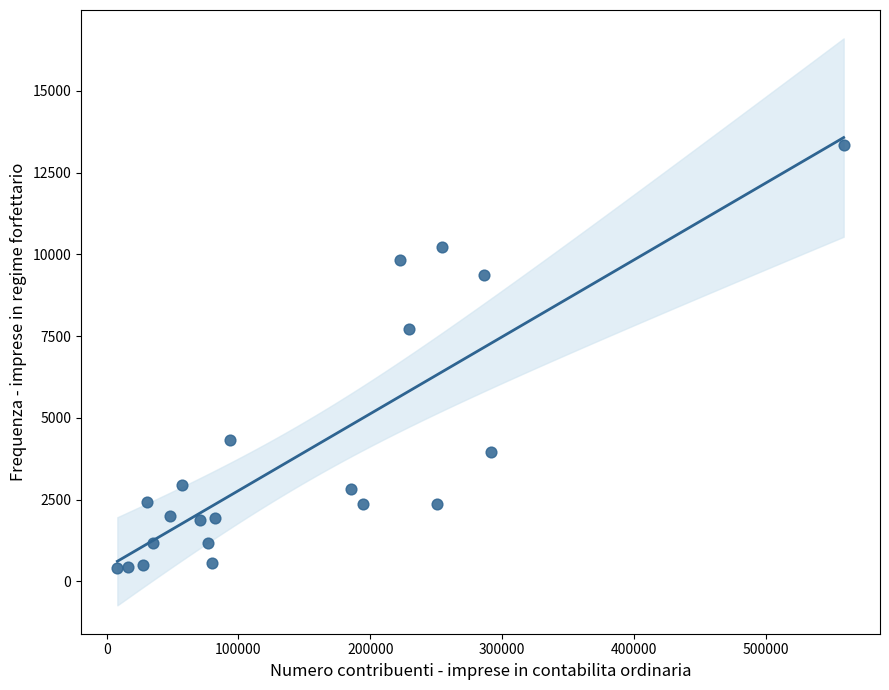

What Y value in the scatter plot is closest to 6889?

7706